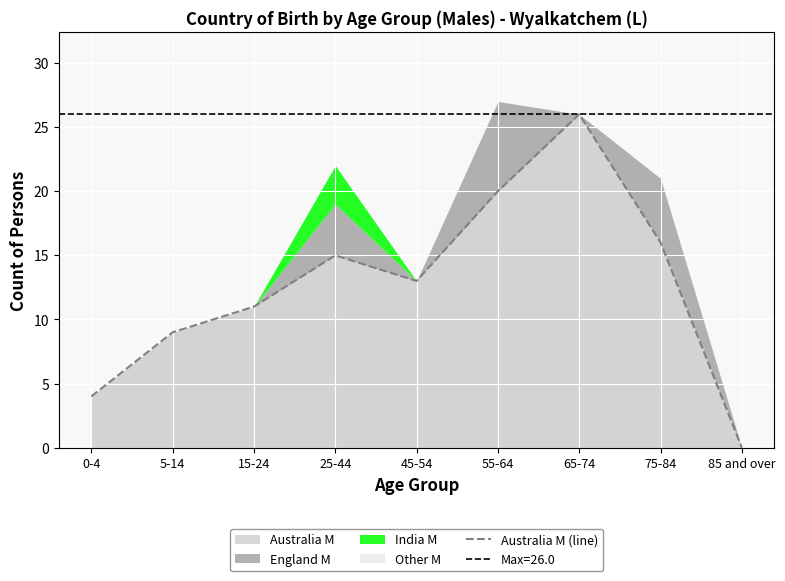

What is the sum of all values?

114